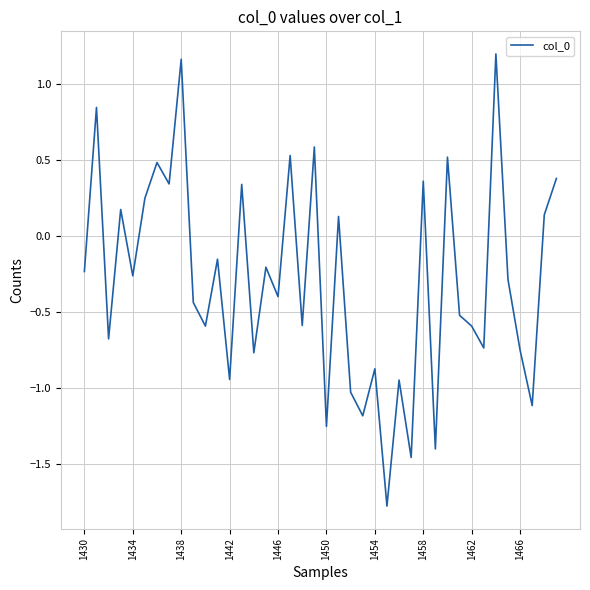

What is the difference between the maximum and minimum values?

3.0